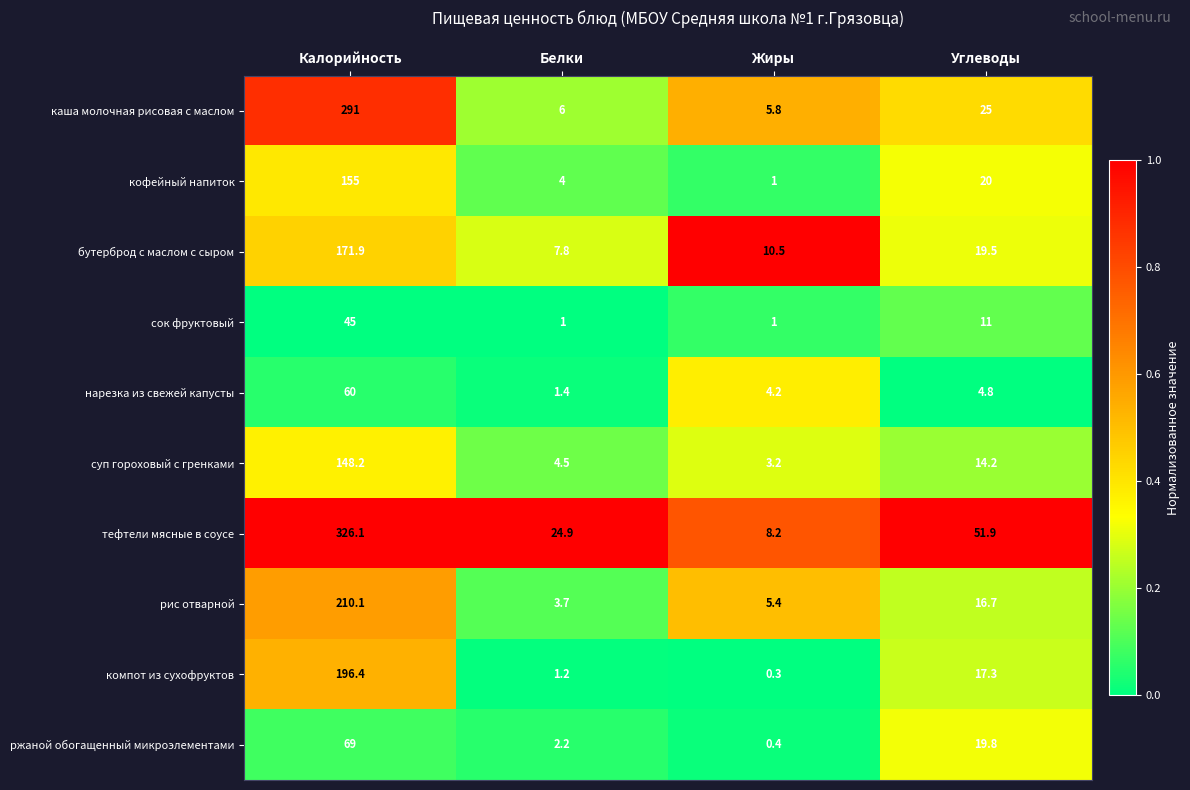

What is the difference between the maximum and minimum values in the суп гороховый с гренками series?

145.0